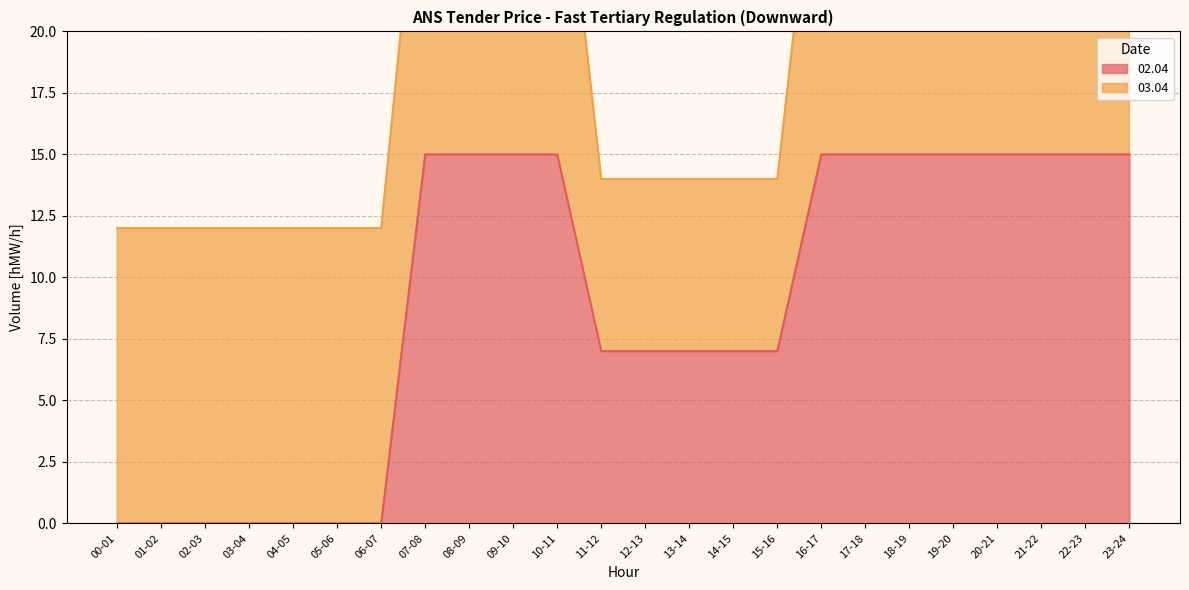

True or false: there are more than 2 points higher than both neighbors.

False